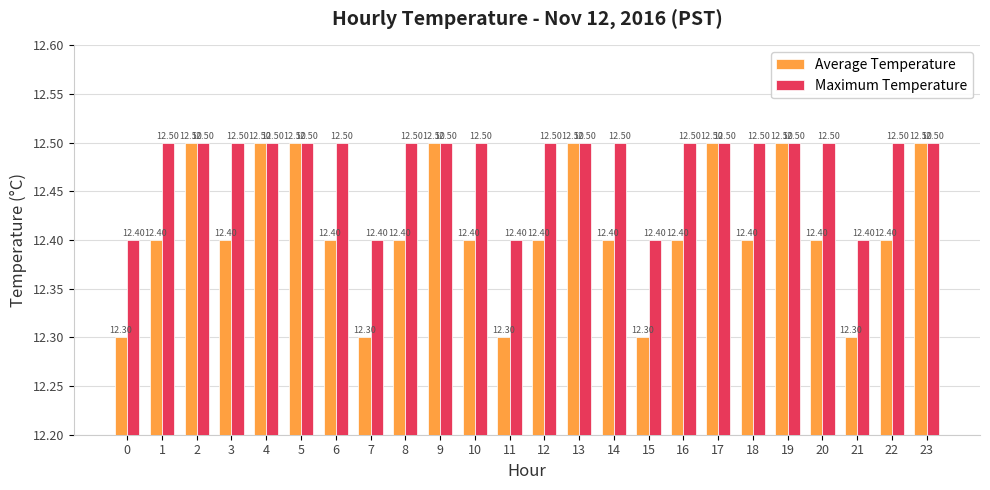

True or false: Average Temperature has a value of 3.3 at 8.

False